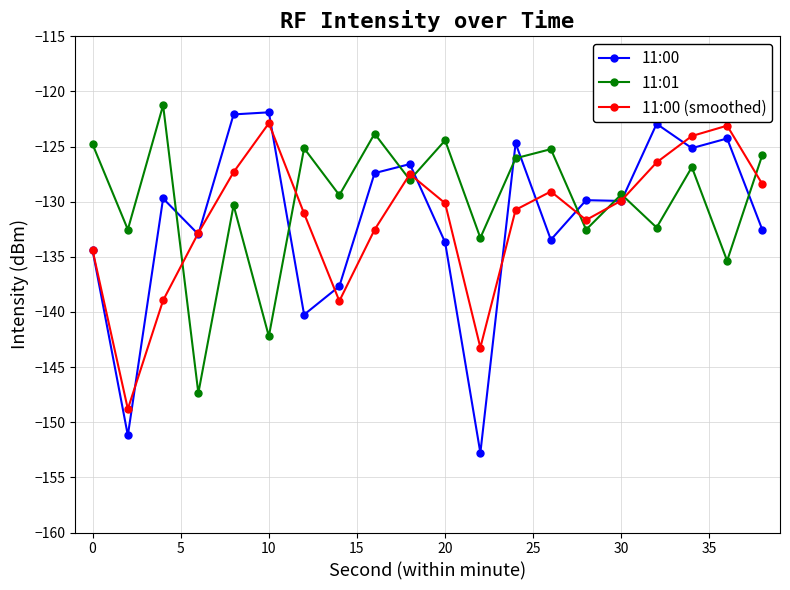

In 11:00, how many points are lower than both neighbors (excluding endpoints)?

7